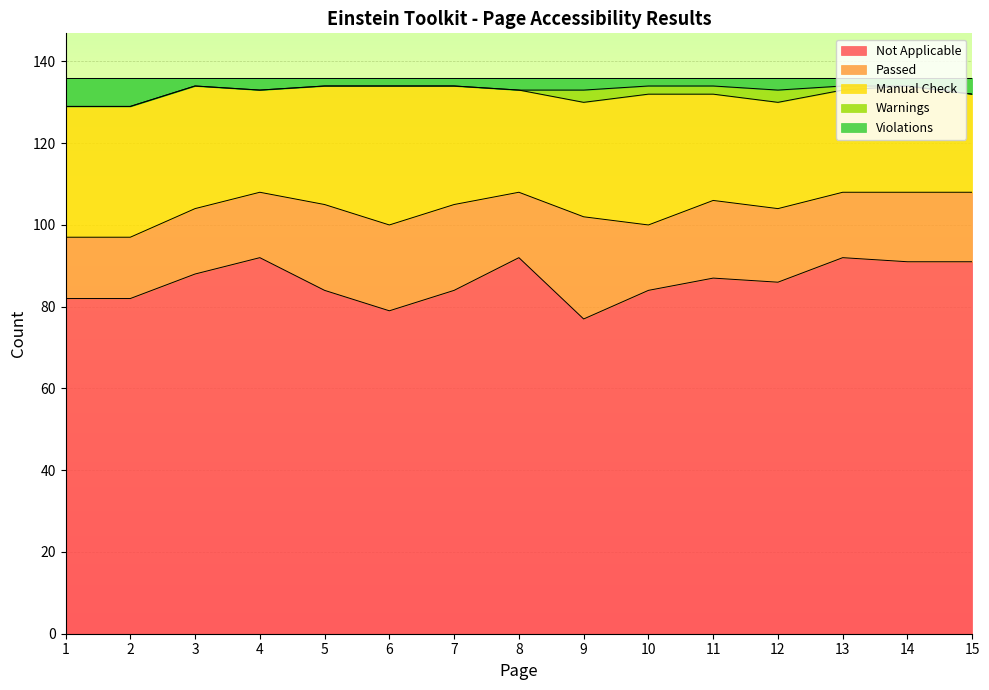

At which category does the chart reach its peak across all series?

4